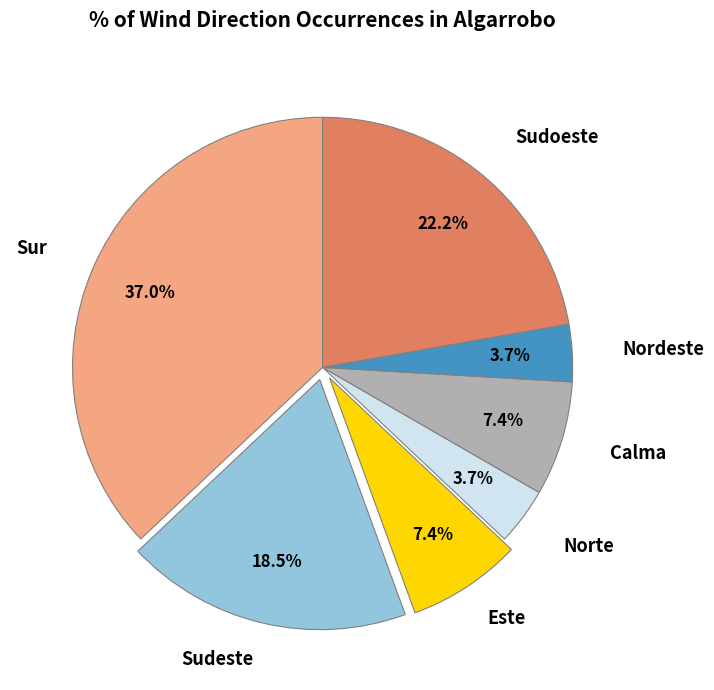

Does any single category account for the majority?

No